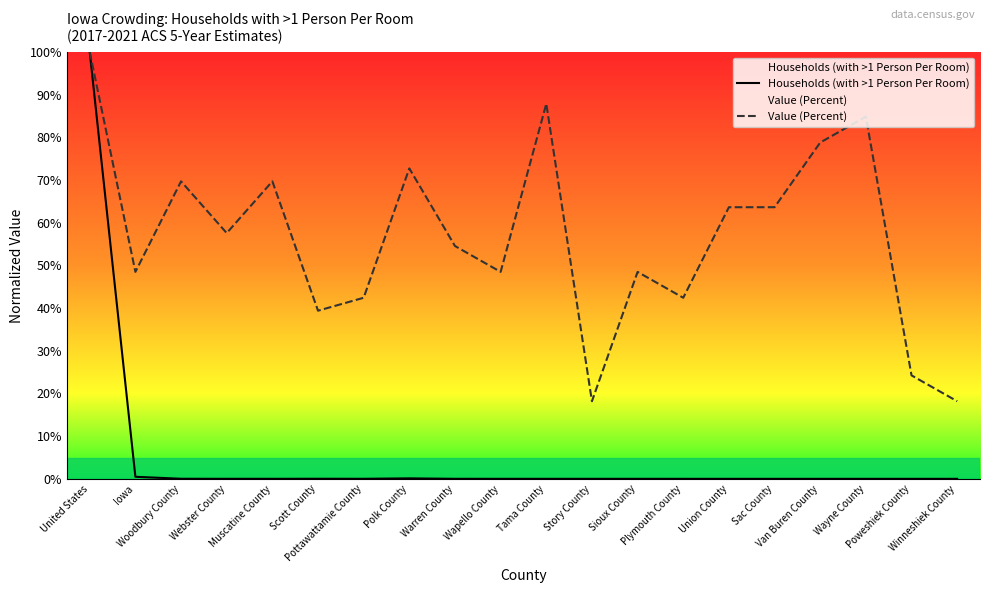

What are all the series names shown in the legend?

Households (with >1 Person Per Room), Value (Percent)